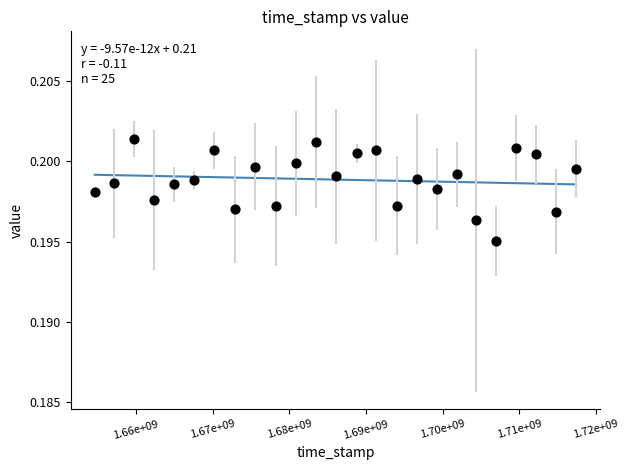

What is the range of X values (max minus min)?

62780843.0